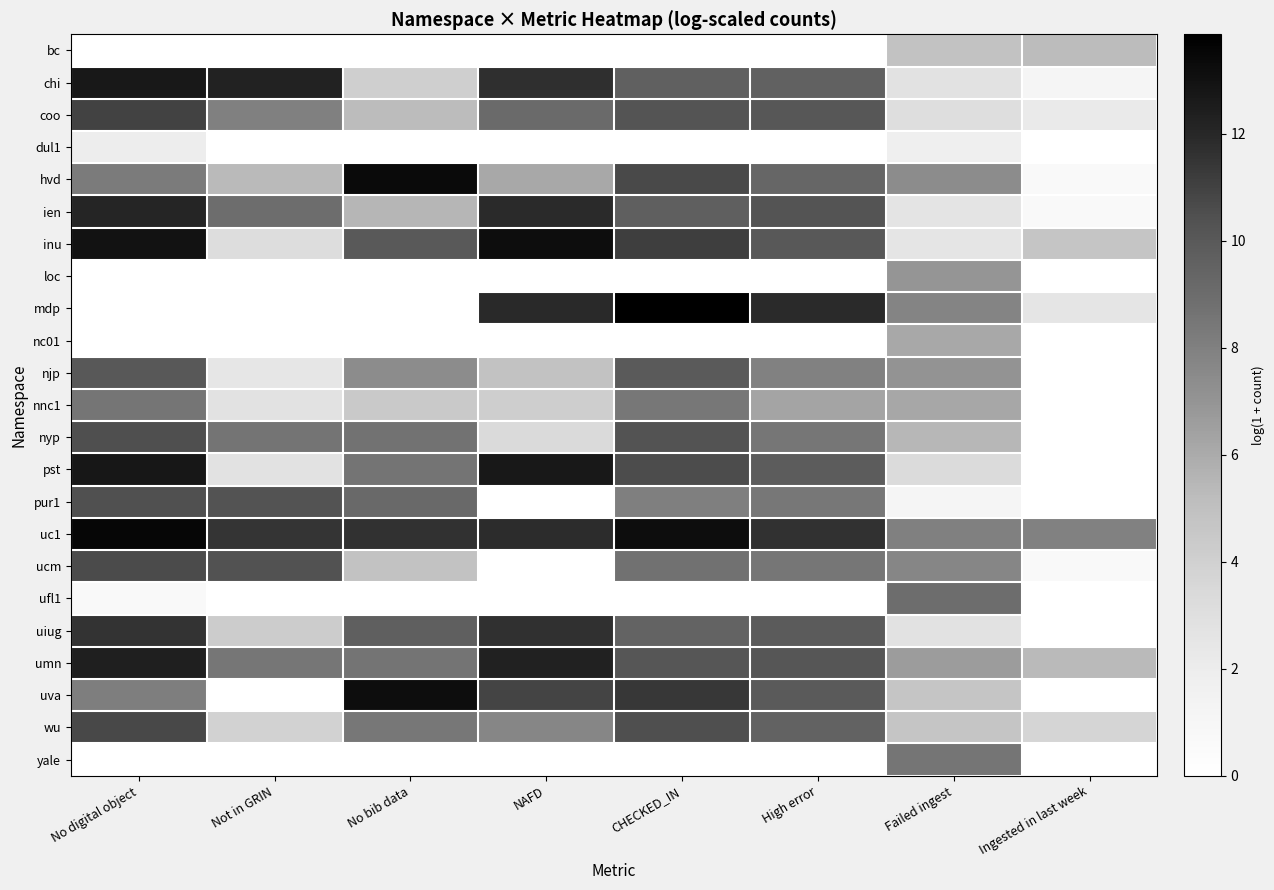

Which series has the largest total across all categories?

uc1